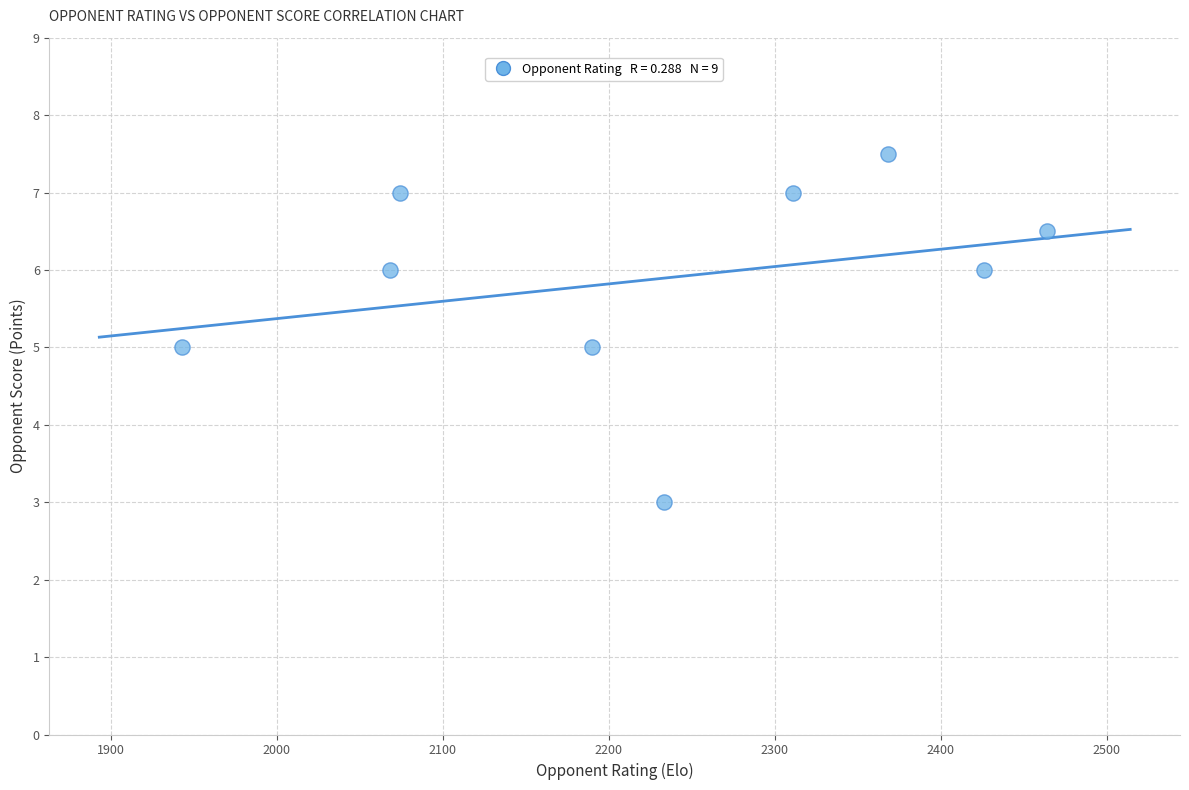

What is the range of Y values (max minus min)?

4.5